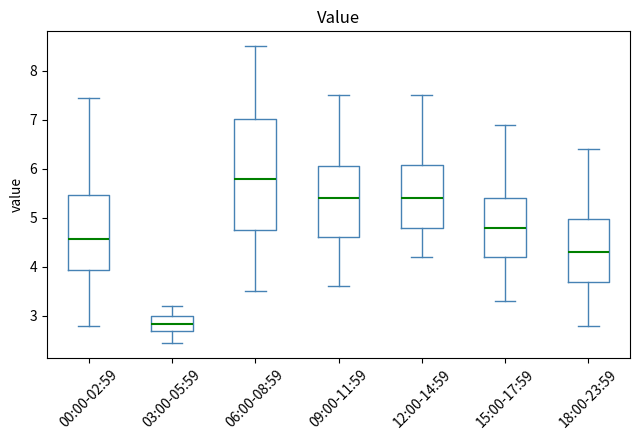

Reading left to right, read every box against the y-axis: the position of its median line, the range the box covers, and the ends of its whiskers. The values are not printed on the chart, so give them approximately, as read against the axis.

00:00-02:59: median 4.6, box 3.9 to 5.5, whiskers 2.8 to 7.5
03:00-05:59: median 2.8, box 2.7 to 3.0, whiskers 2.5 to 3.2
06:00-08:59: median 5.8, box 4.8 to 7.0, whiskers 3.5 to 8.5
09:00-11:59: median 5.4, box 4.6 to 6.1, whiskers 3.6 to 7.5
12:00-14:59: median 5.4, box 4.8 to 6.1, whiskers 4.2 to 7.5
15:00-17:59: median 4.8, box 4.2 to 5.4, whiskers 3.3 to 6.9
18:00-23:59: median 4.3, box 3.7 to 5.0, whiskers 2.8 to 6.4